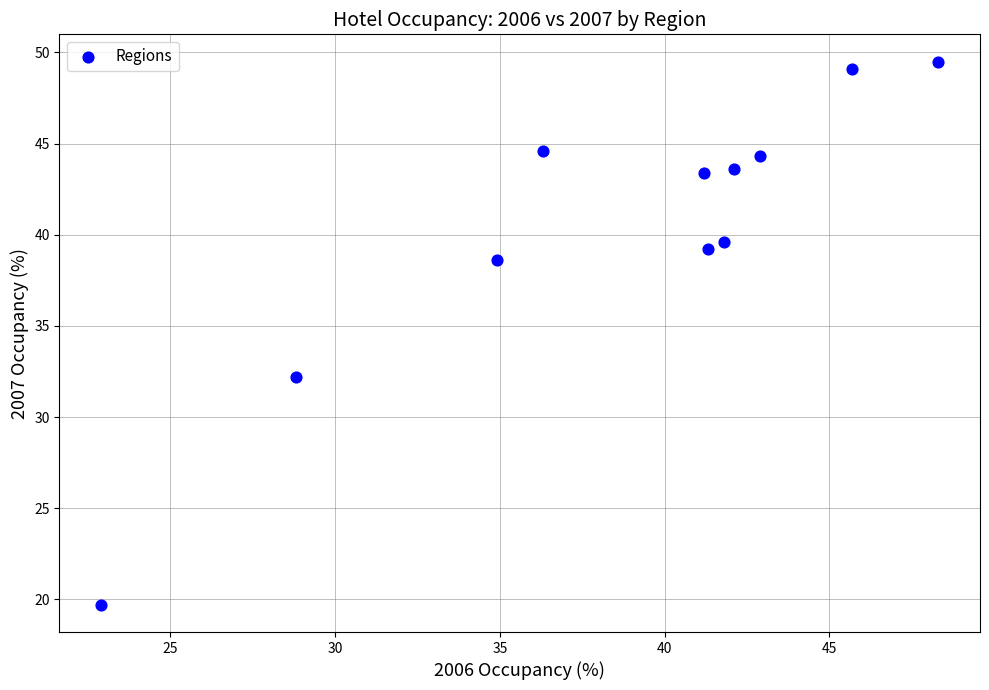

What Y value in the scatter plot is closest to 34?

32.2